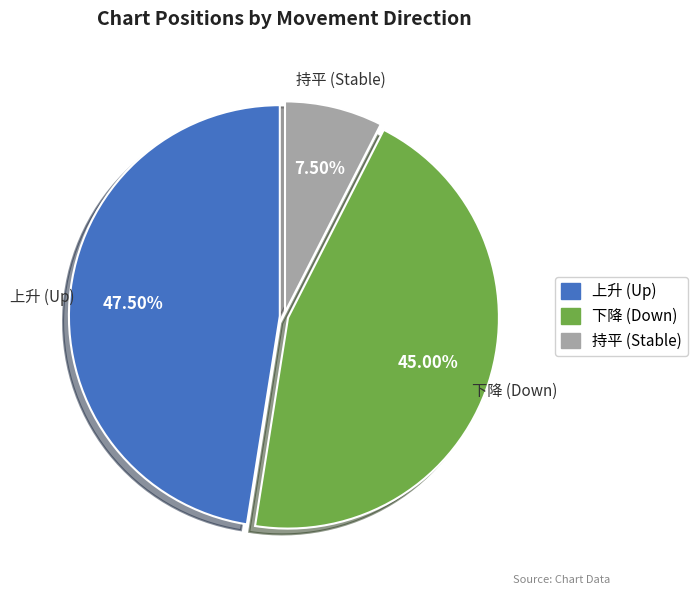

Is there any slice that represents more than half of the pie?

No